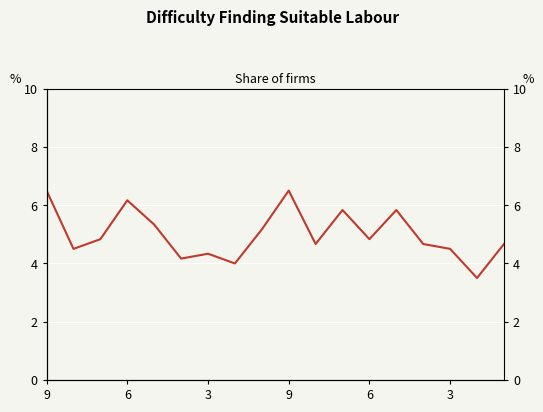

True or false: the data has more than 1 interior local peaks.

True